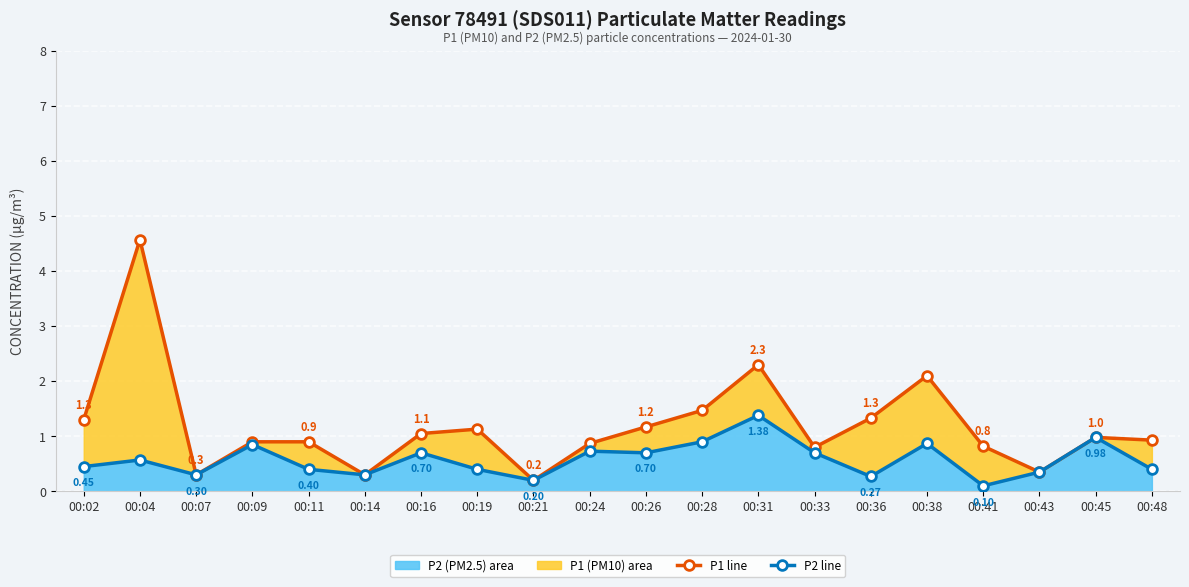

What value does the P2 line series have at 00:38?

0.9